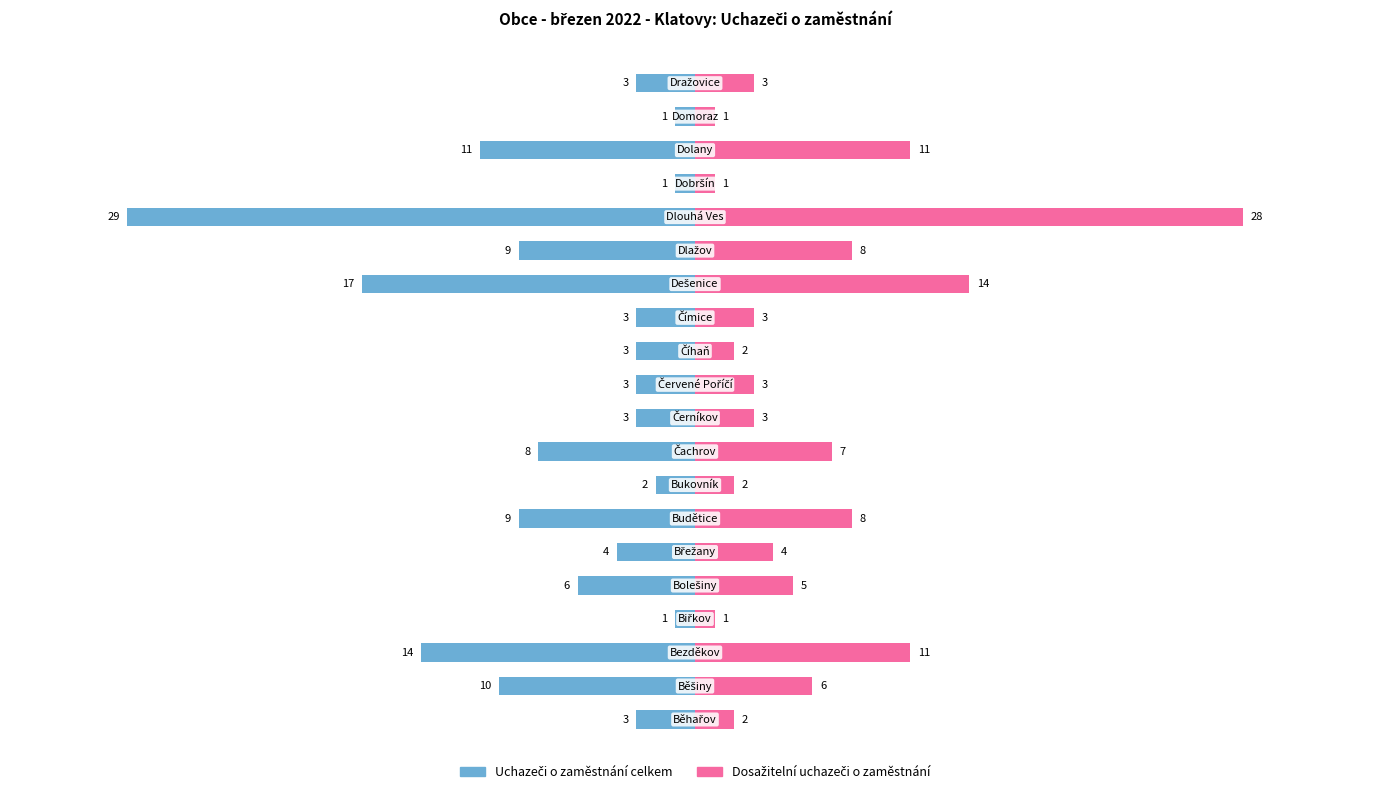

How many bars are there in each group?

2